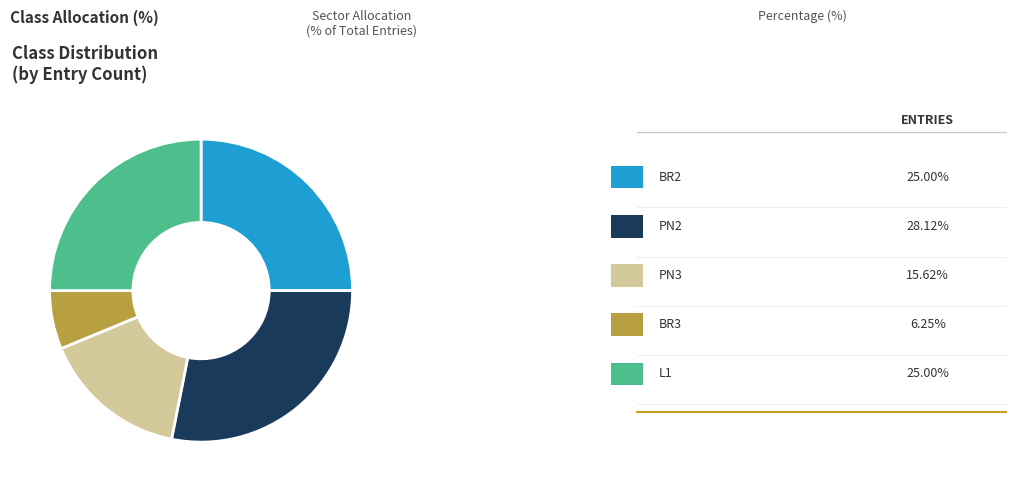

Is there any slice that represents more than half of the pie?

No